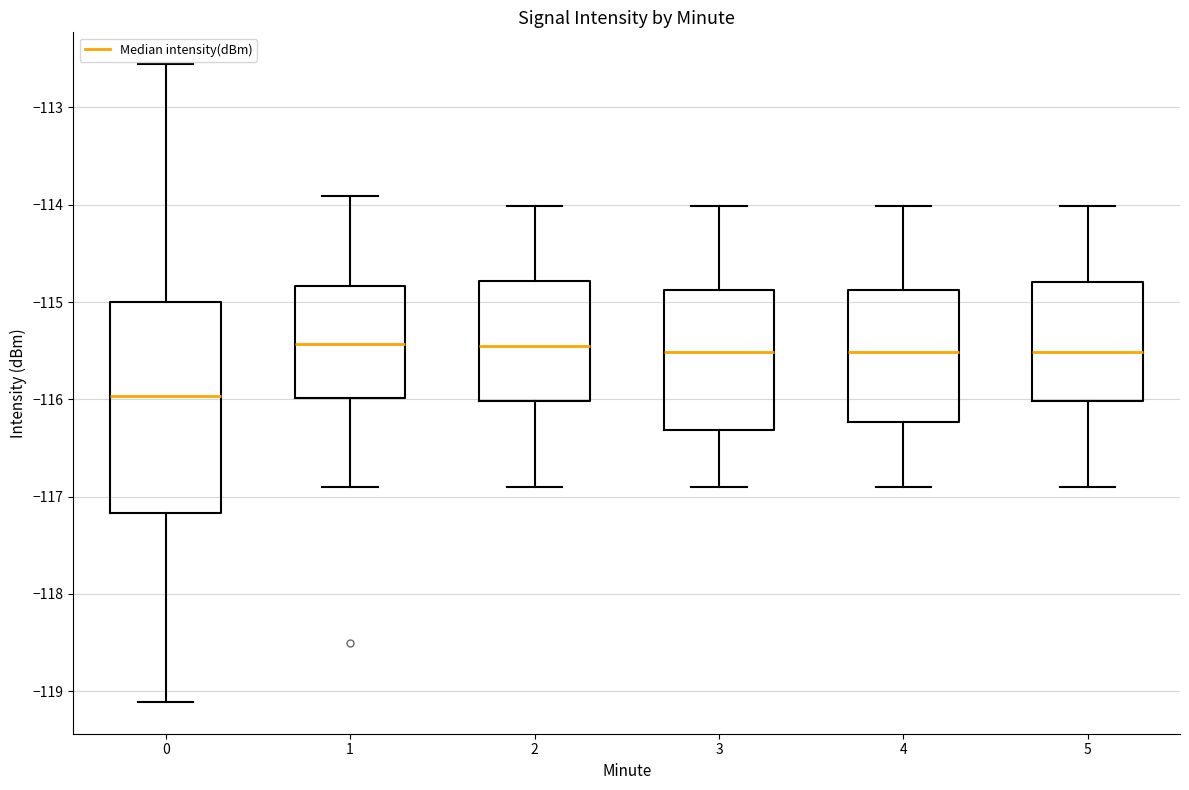

Which box is the tallest, from its lower edge to its upper edge?

0